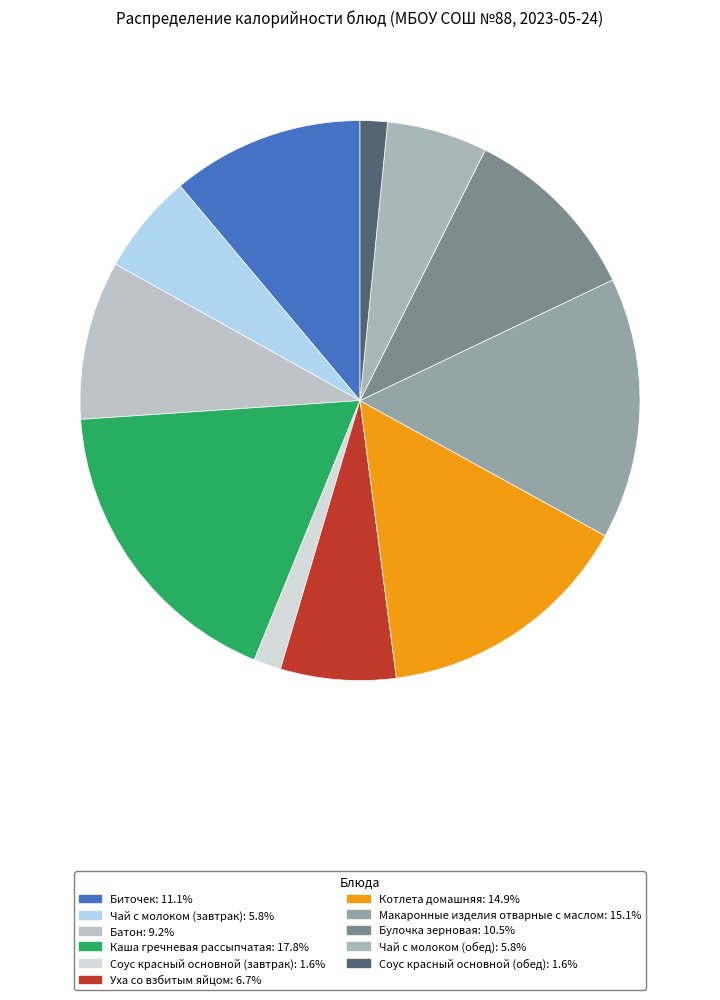

What is the change in value from Уха со взбитым яйцом to Котлета домашняя?

+115